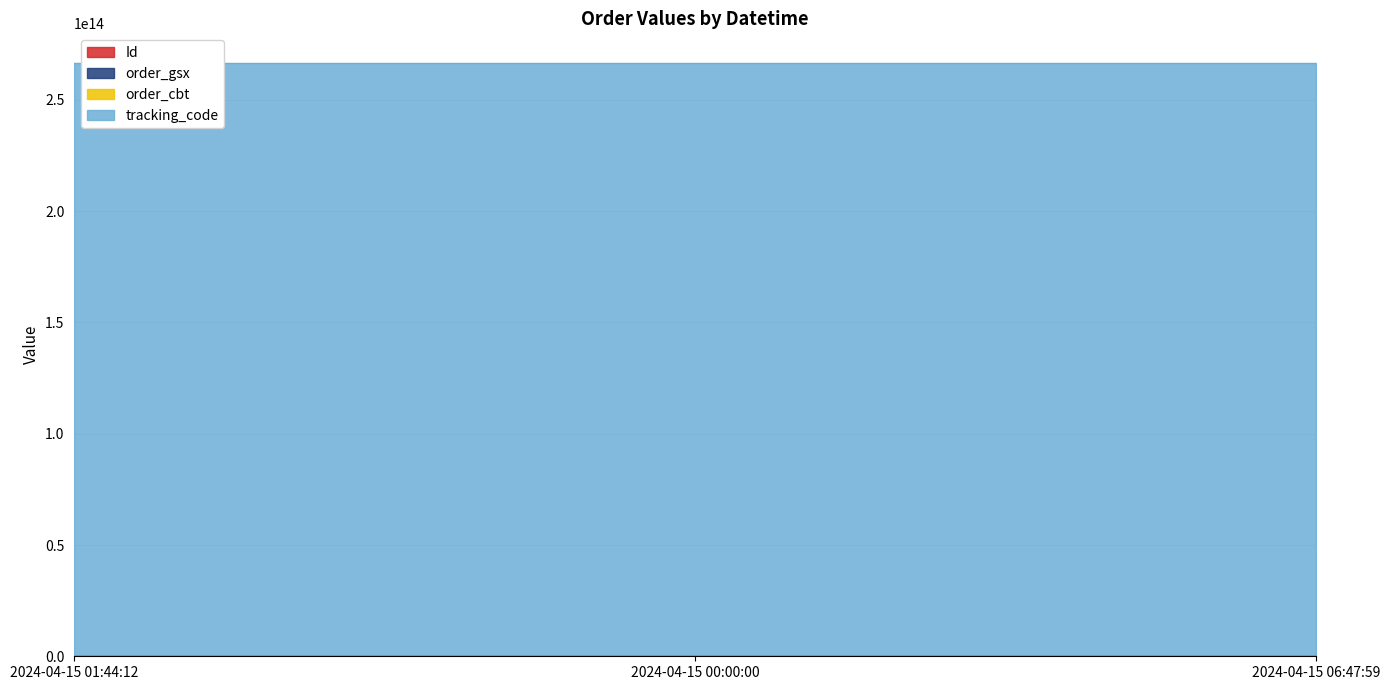

How many lines are shown in the chart?

4